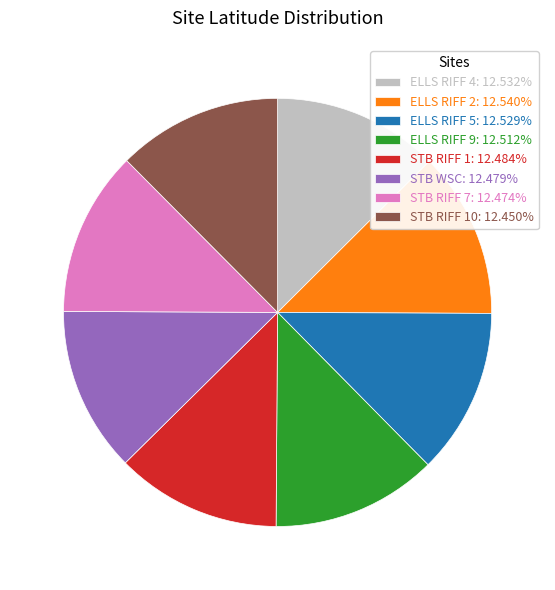

Is there any slice that represents more than half of the pie?

No